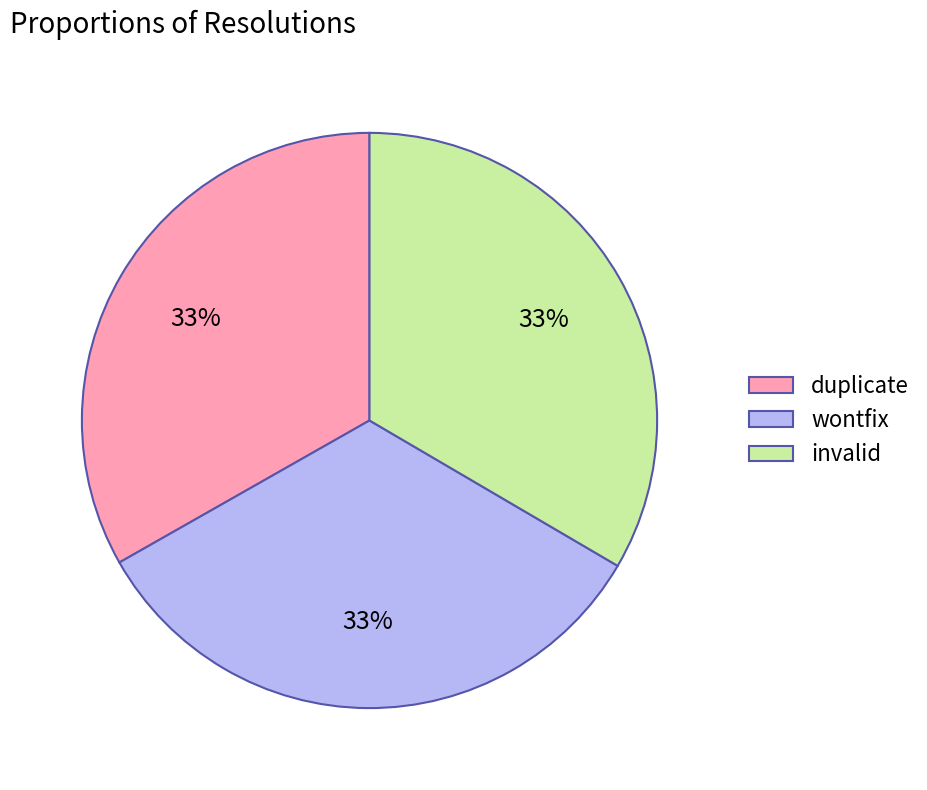

Do duplicate and wontfix together represent more than half of the pie?

Yes